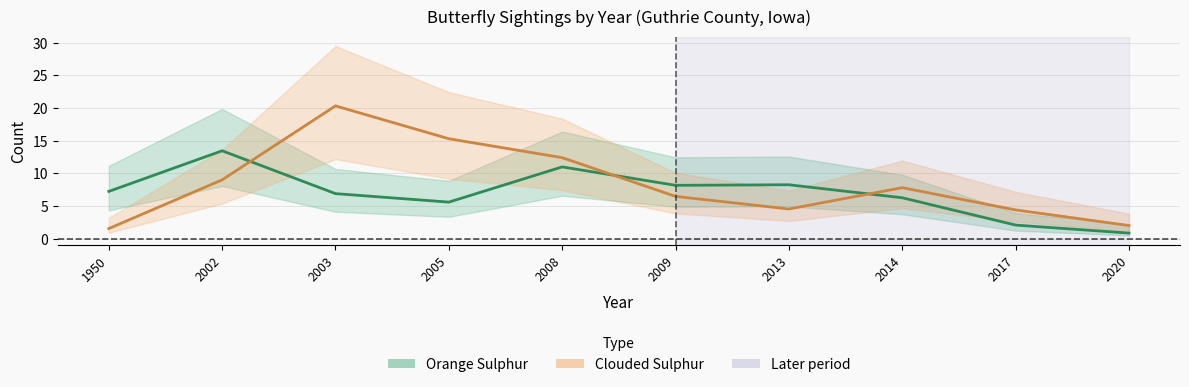

Is it true that Orange Sulphur equals 3.5 at 2003?

False